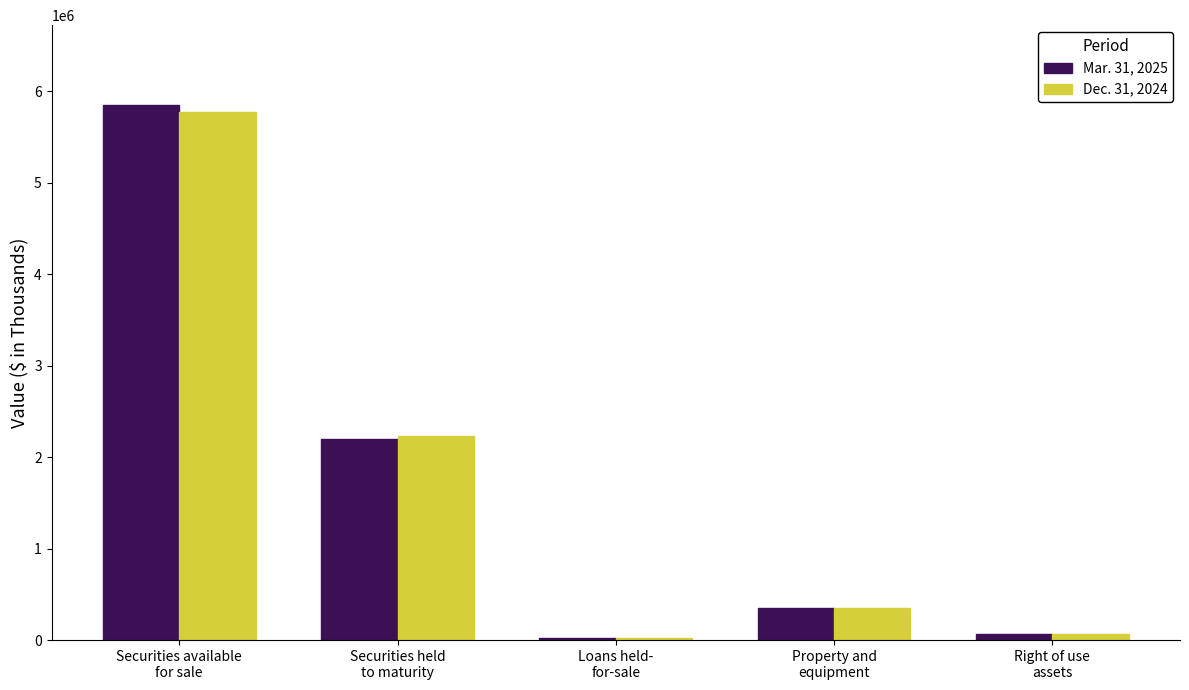

What is the greatest value displayed?

5845045